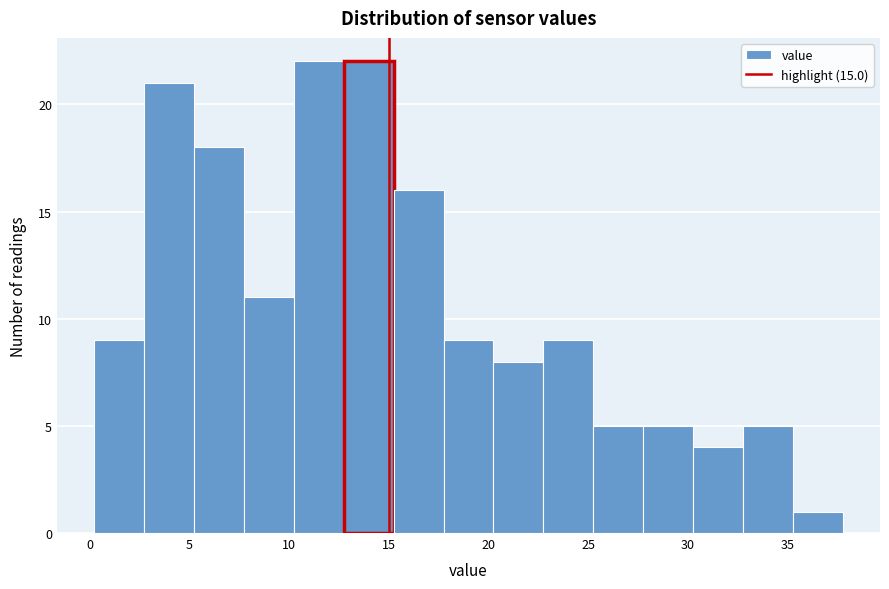

Reading left to right, list every bar in this chart as the range it spans on the x-axis followed by its height. Neither the bar edges nor the heights are printed on the chart, so give them approximately, as read against the axes.

0.25 to 2.75: 9
2.75 to 5.25: 21
5.25 to 7.75: 18
7.75 to 10.25: 11
10.25 to 12.75: 22
12.75 to 15.25: 22
15.25 to 17.75: 16
17.75 to 20.25: 9
20.25 to 22.75: 8
22.75 to 25.25: 9
25.25 to 27.75: 5
27.75 to 30.25: 5
30.25 to 32.75: 4
32.75 to 35.25: 5
35.25 to 37.75: 1